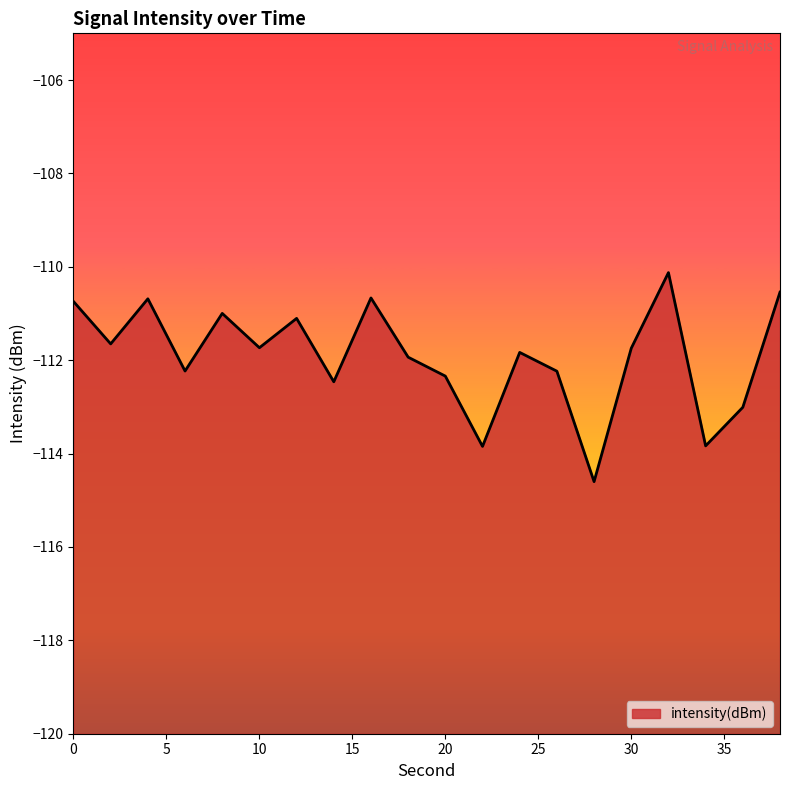

Reading right to left, transcribe all the data shown in this chart.

38=-110.5	36=-113.0	34=-113.8	32=-110.1	30=-111.7	28=-114.6	26=-112.2	24=-111.8	22=-113.8	20=-112.3	18=-111.9	16=-110.7	14=-112.5	12=-111.1	10=-111.7	8=-111.0	6=-112.2	4=-110.7	2=-111.7	0=-110.7